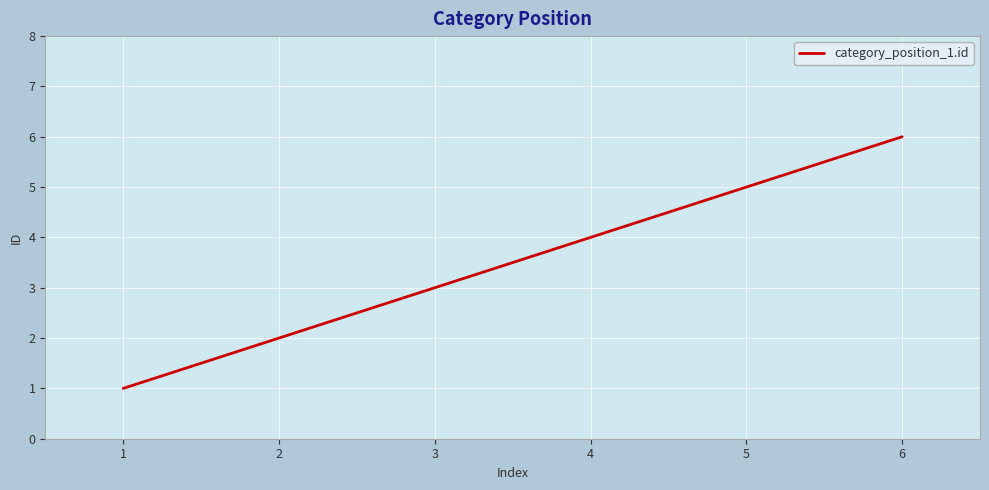

What is the difference between the second highest and second lowest values?

3